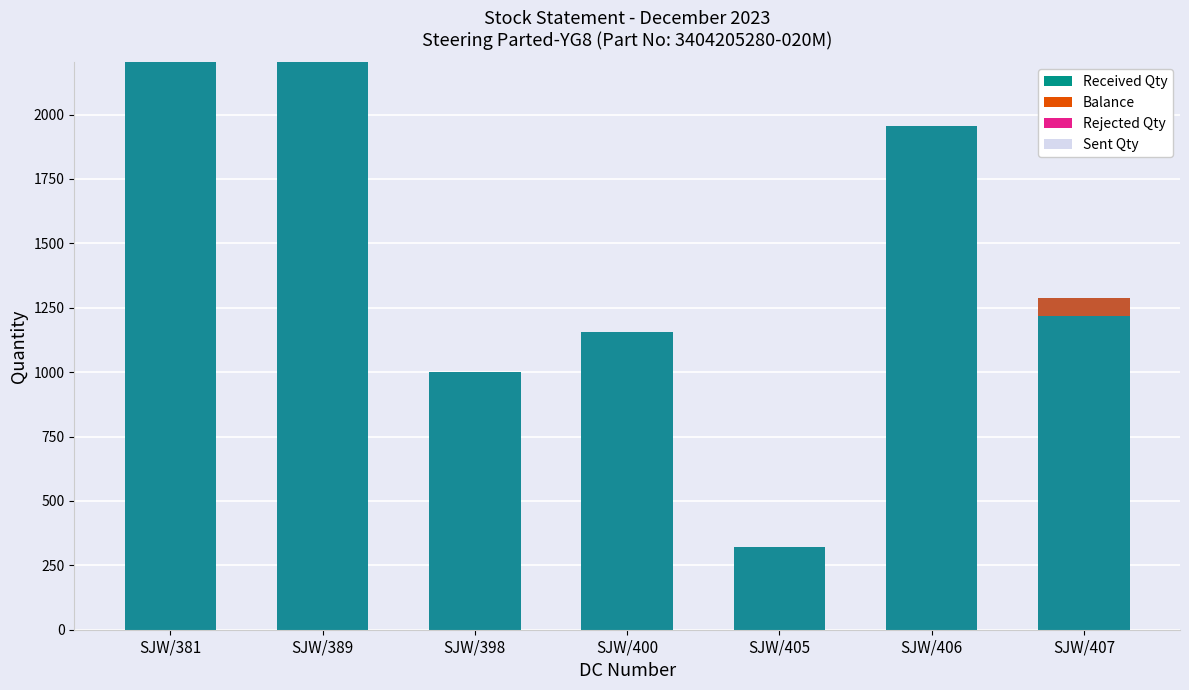

List the series in order of their peak value, highest first.

Received Qty, Sent Qty, Balance, Rejected Qty